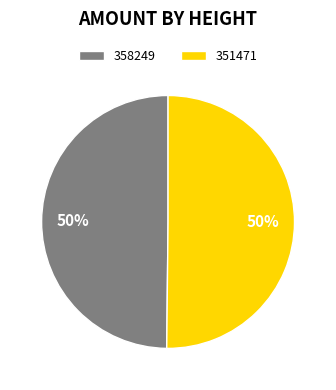

To the nearest percent, what portion does 351471 represent?

50%